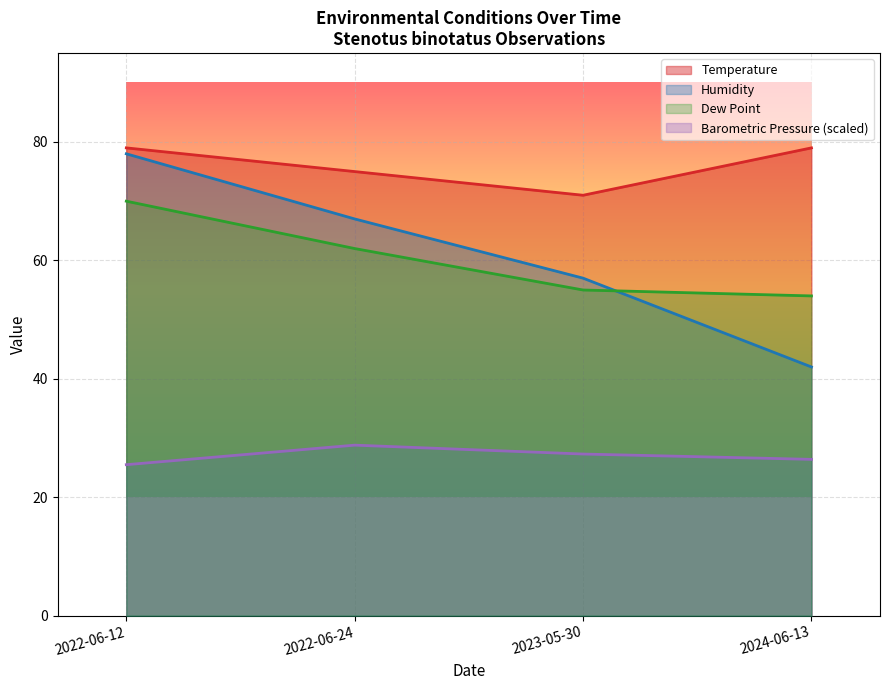

Between 2022-06-12 and 2022-06-24, which series saw the biggest shift?

Humidity